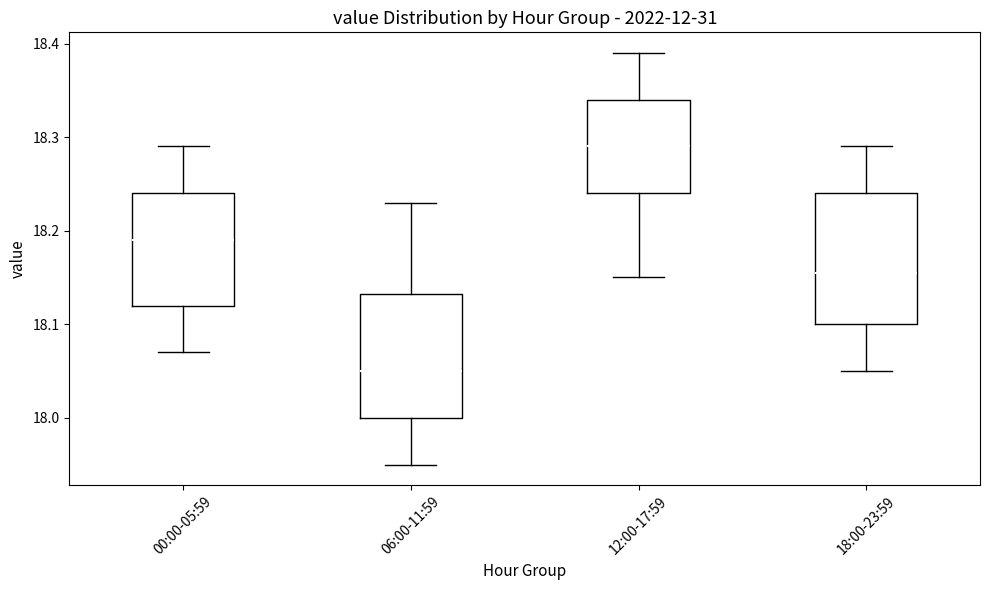

Reading left to right, transcribe this box plot: for each box, give where its median line is, the range the box spans, and where its two whiskers end, as read against the y-axis. The values are not printed on the chart, so give them approximately, as read against the axis.

00:00-05:59: median 18.19, box 18.12 to 18.24, whiskers 18.07 to 18.29
06:00-11:59: median 18.05, box 18.00 to 18.13, whiskers 17.95 to 18.23
12:00-17:59: median 18.29, box 18.24 to 18.34, whiskers 18.15 to 18.39
18:00-23:59: median 18.16, box 18.10 to 18.24, whiskers 18.05 to 18.29